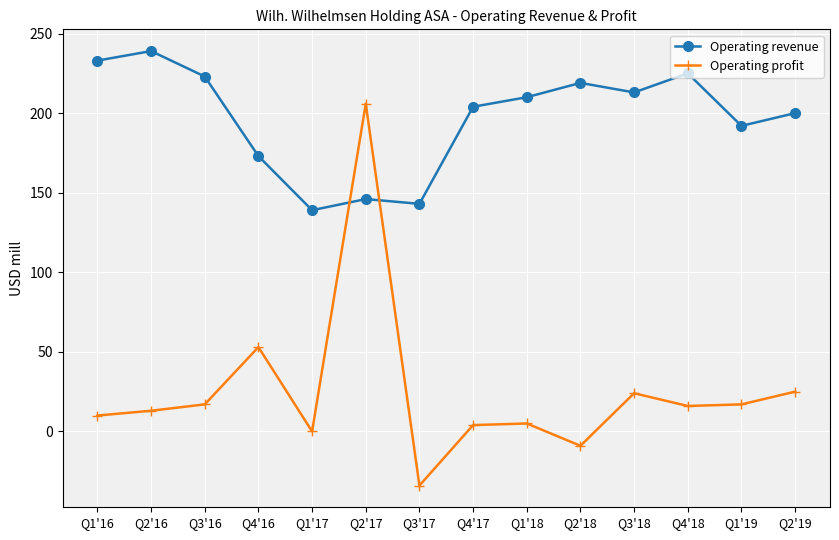

How many intersections are there between Operating revenue and Operating profit?

2